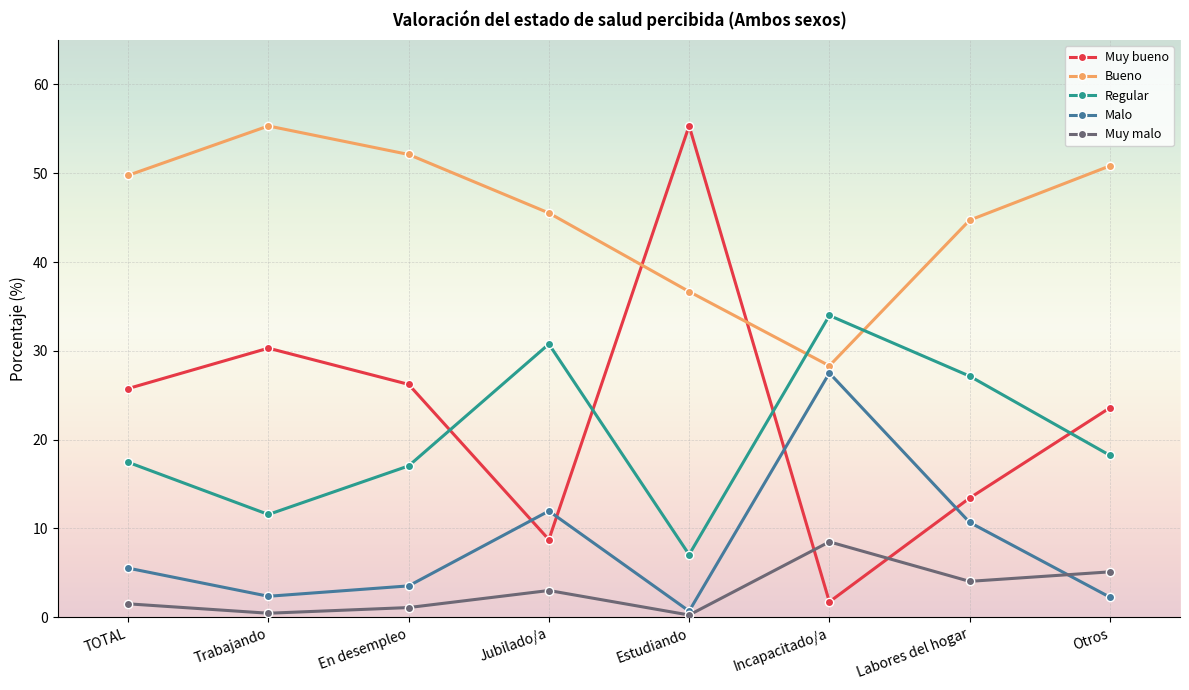

Does the chart display data point markers on the line(s)?

Yes